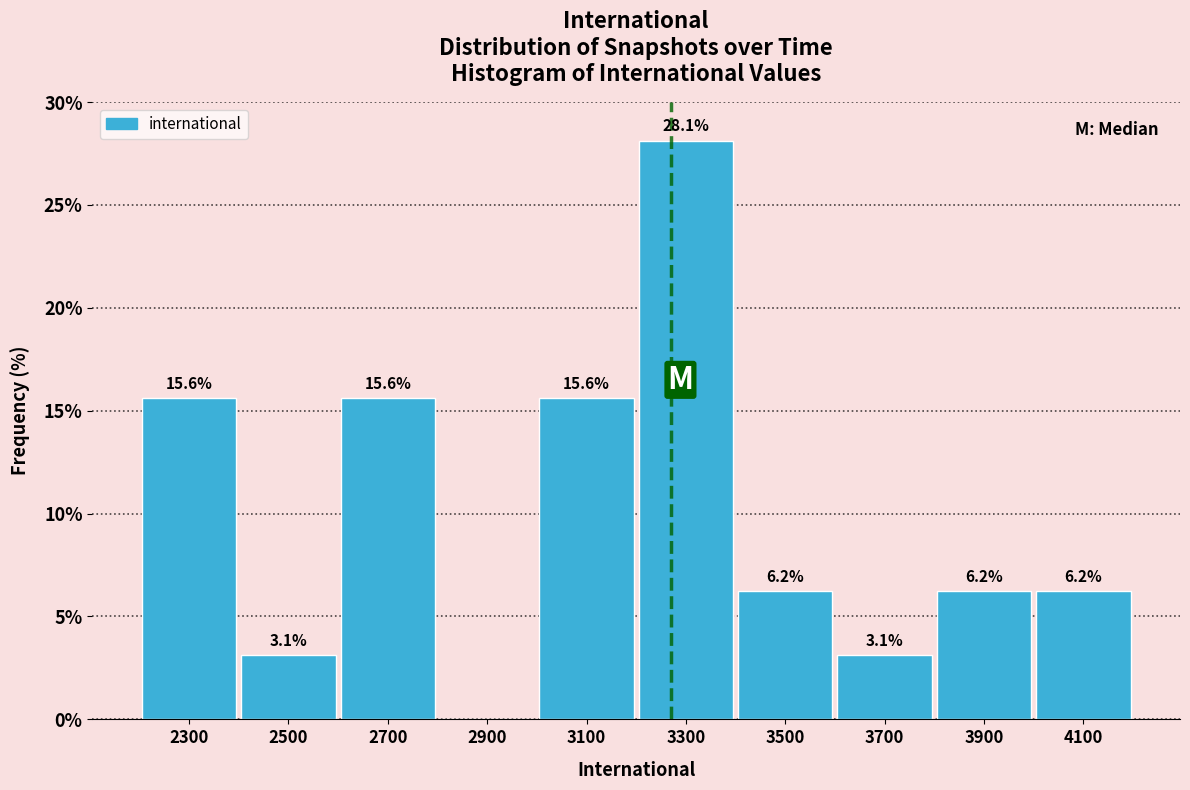

Over which range of the x-axis is the bar tallest?

3200 to 3400